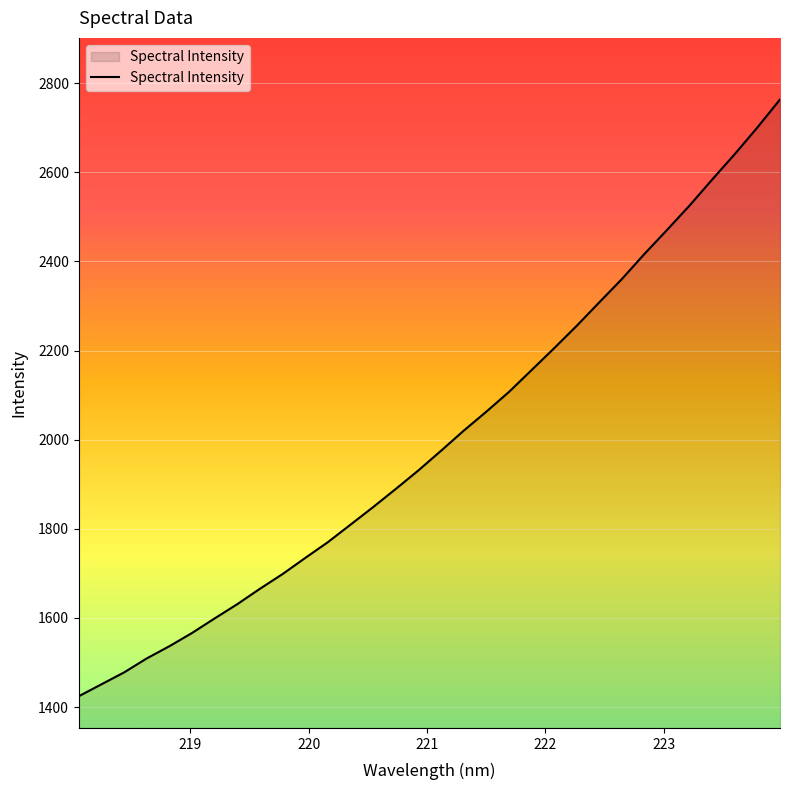

What is the difference between the maximum and minimum values?

1338.8